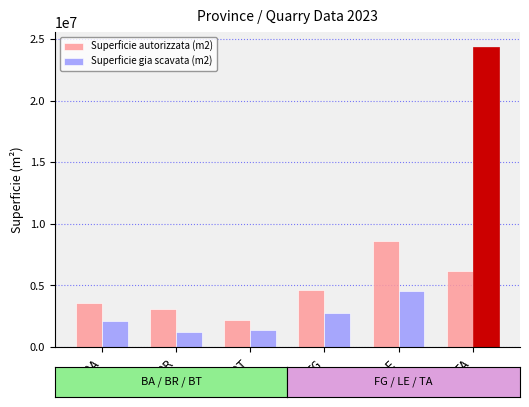

What is the value of the Superficie gia scavata (m2) bar at the 2nd from the left?

1190195.0